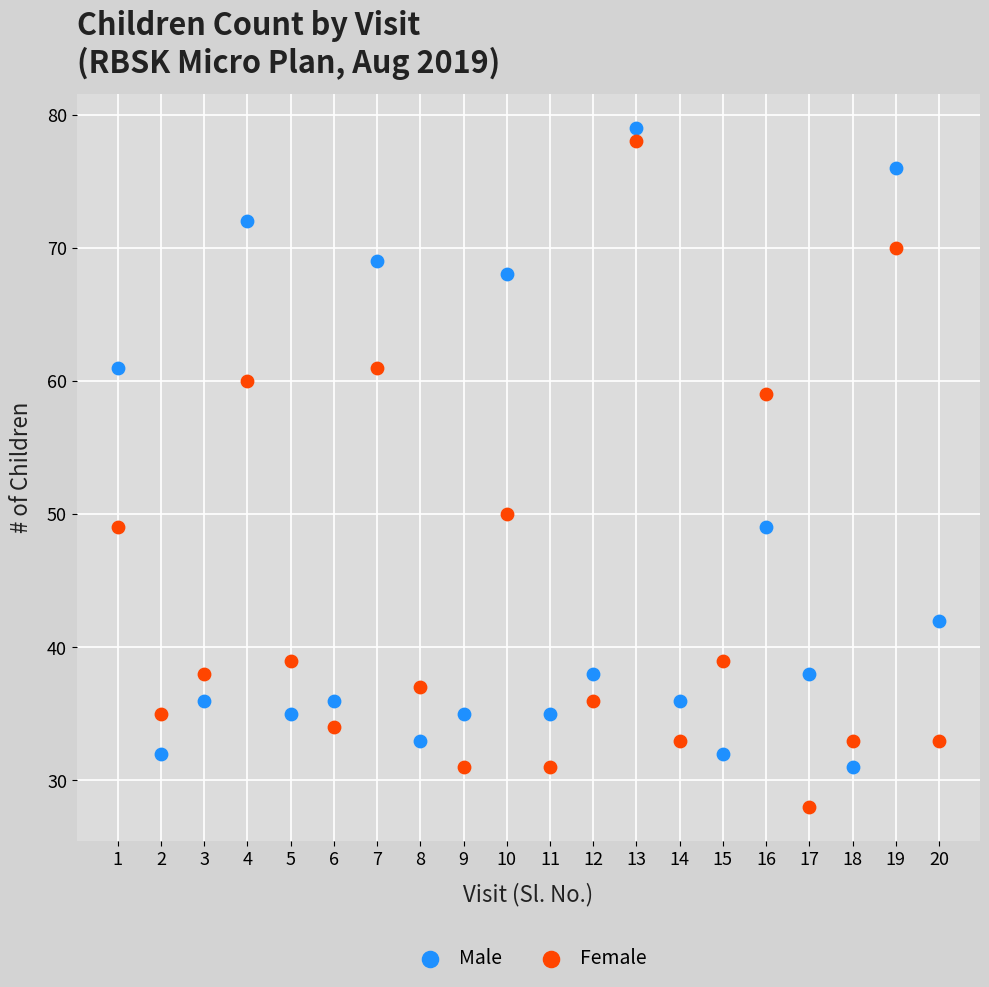

Which series reaches the minimum Y coordinate?

Female